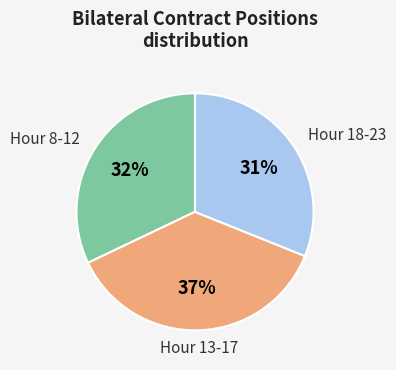

Is there any slice that represents more than half of the pie?

No